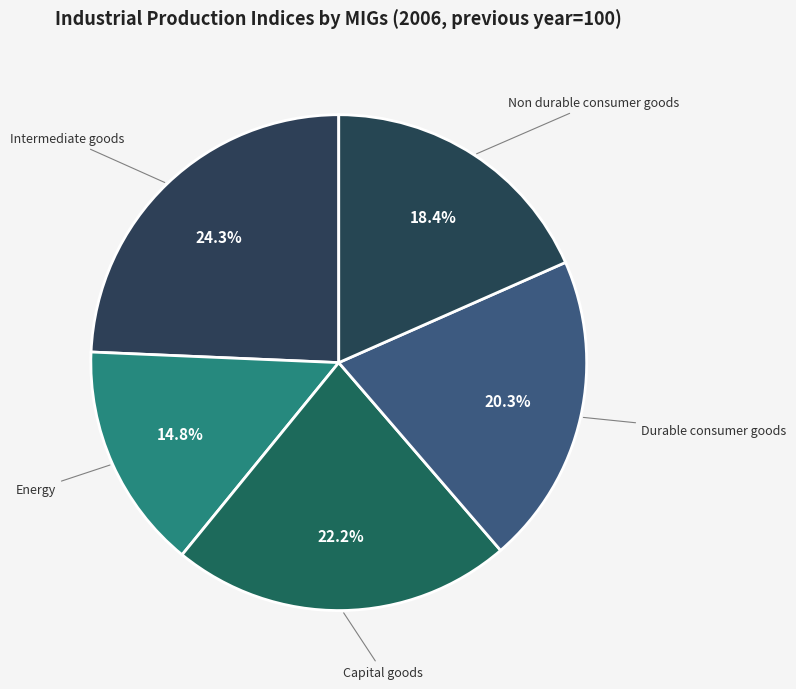

Does Durable consumer goods represent more than half of the total?

No